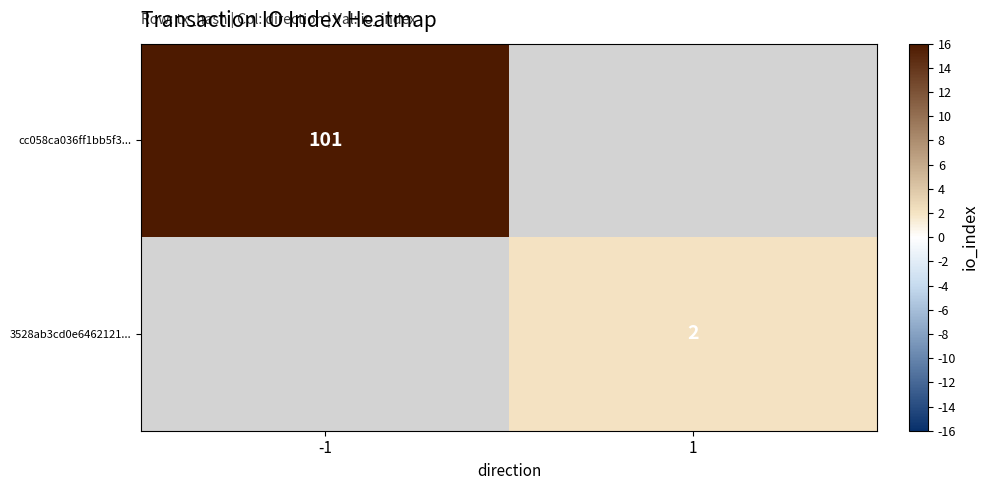

How many series are shown in this chart?

2